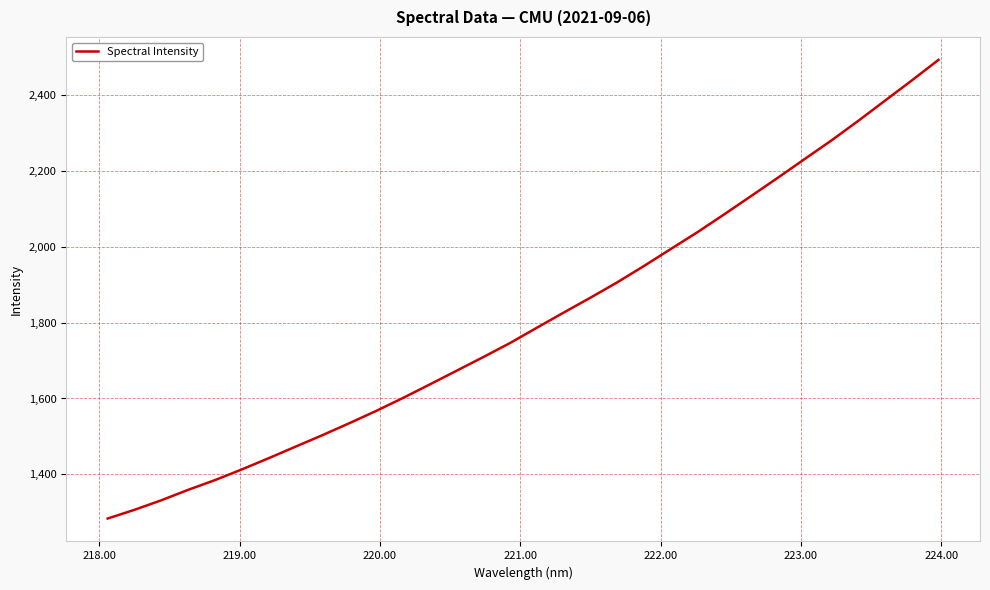

What is the difference between the maximum and minimum values?

1210.2